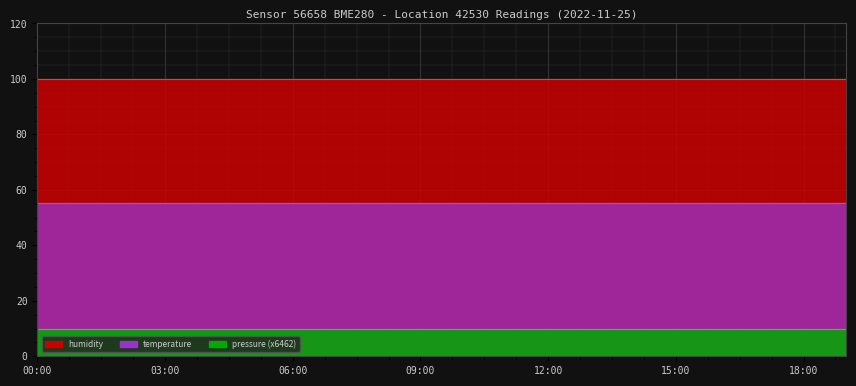

True or false: temperature (line) has a value of 24.1 at 7.

False